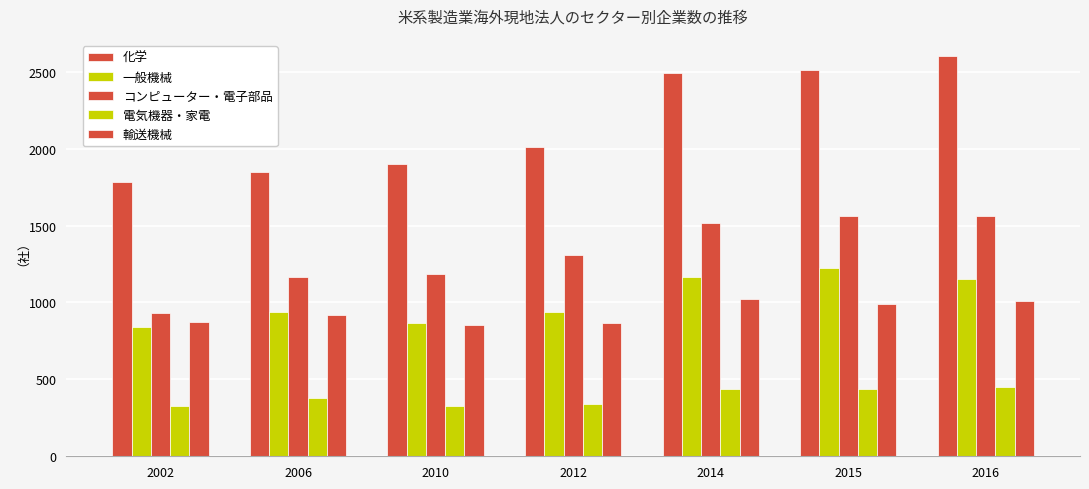

Rank the series at 2010 from highest to lowest value.

化学, コンピューター・電子部品, 一般機械, 輸送機械, 電気機器・家電